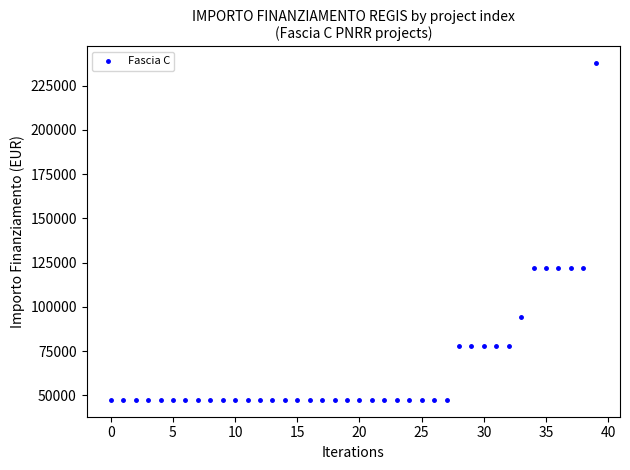

What is the difference between the second highest and second lowest values?

74565